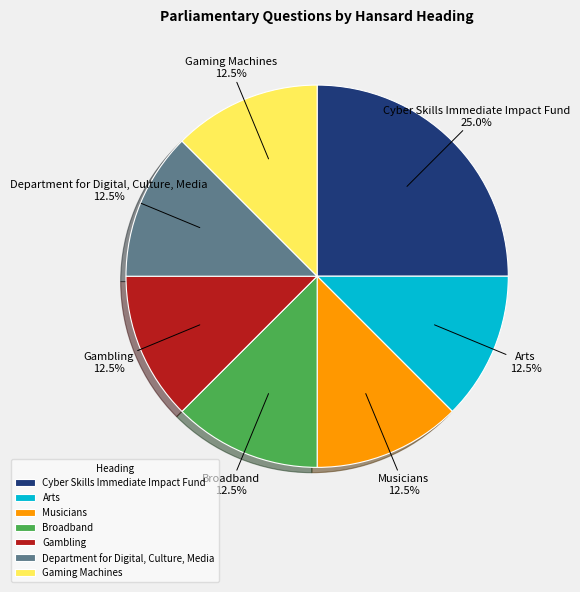

Approximately how many times larger is the value at Cyber Skills Immediate Impact Fund compared to Gambling?

2.0